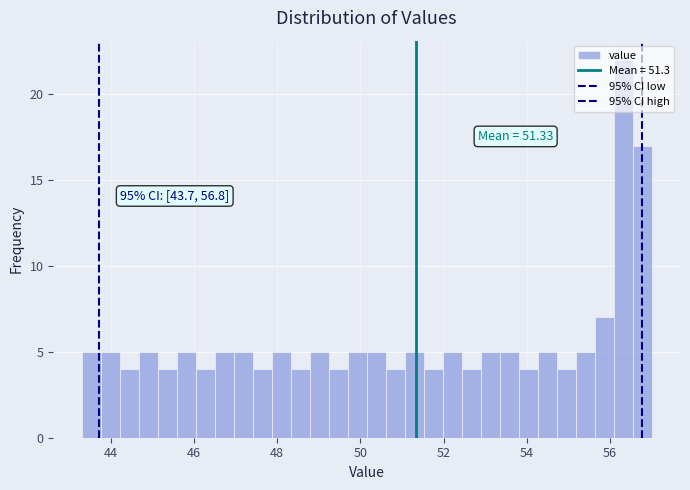

Read against the x-axis, roughly where is the centre of the tallest bar?

56.4